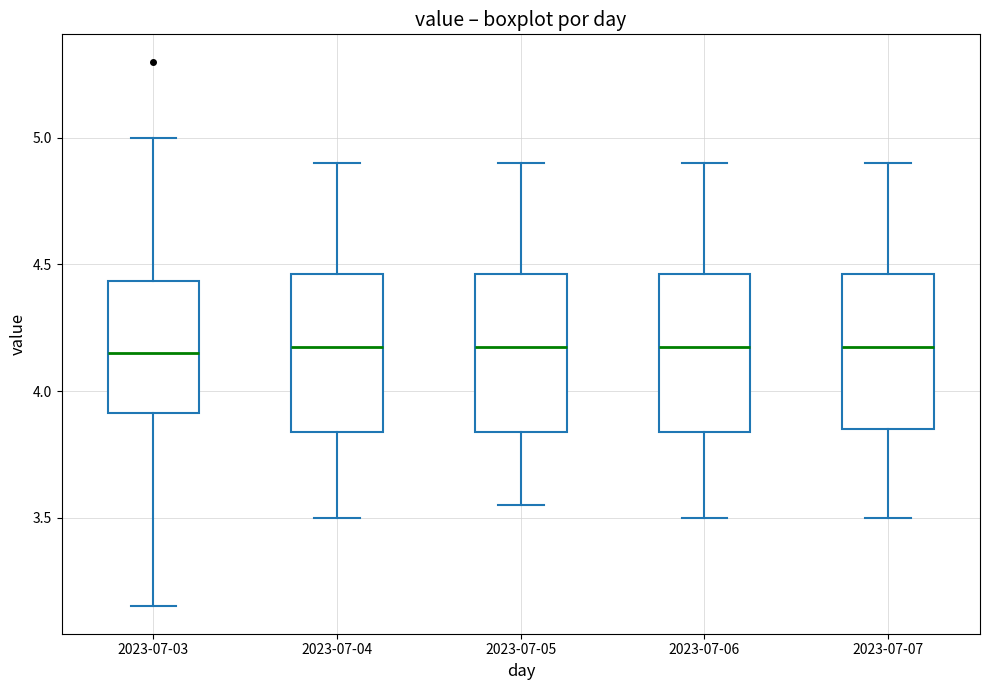

Reading left to right, transcribe this box plot: for each box, give where its median line is, the range the box spans, and where its two whiskers end, as read against the y-axis. The values are not printed on the chart, so give them approximately, as read against the axis.

2023-07-03: median 4.15, box 3.90 to 4.45, whiskers 3.15 to 5.00
2023-07-04: median 4.20, box 3.85 to 4.45, whiskers 3.50 to 4.90
2023-07-05: median 4.20, box 3.85 to 4.45, whiskers 3.55 to 4.90
2023-07-06: median 4.20, box 3.85 to 4.45, whiskers 3.50 to 4.90
2023-07-07: median 4.20, box 3.85 to 4.45, whiskers 3.50 to 4.90